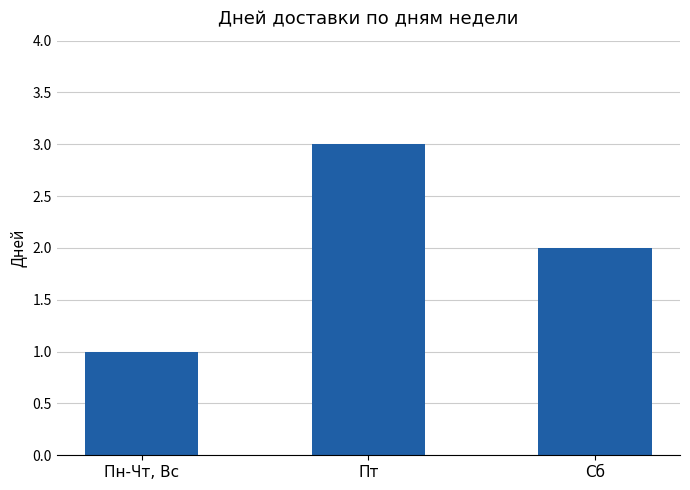

List the labels in order of value, largest first.

Пт, Сб, Пн-Чт, Вс